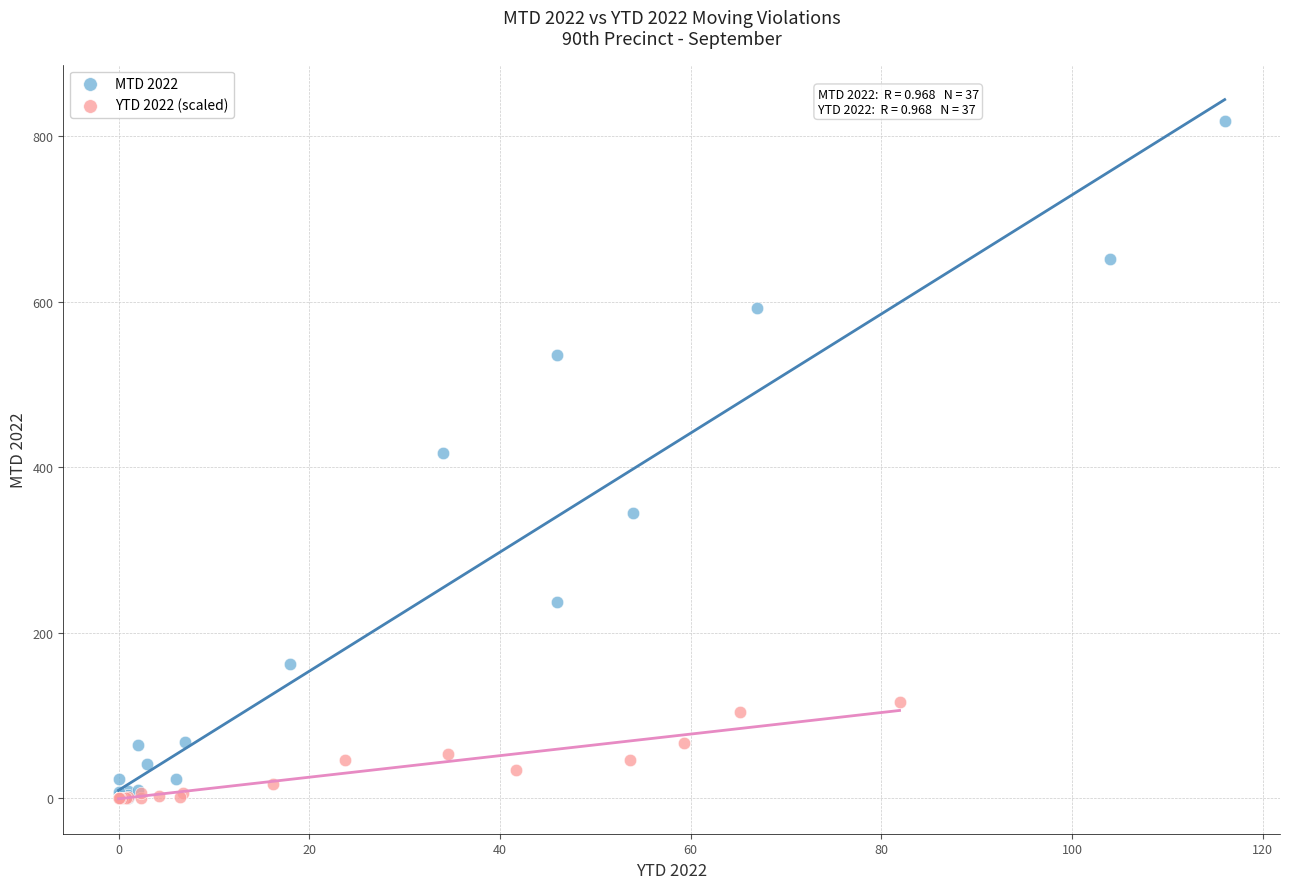

Which series has the largest Y range (max minus min)?

MTD 2022